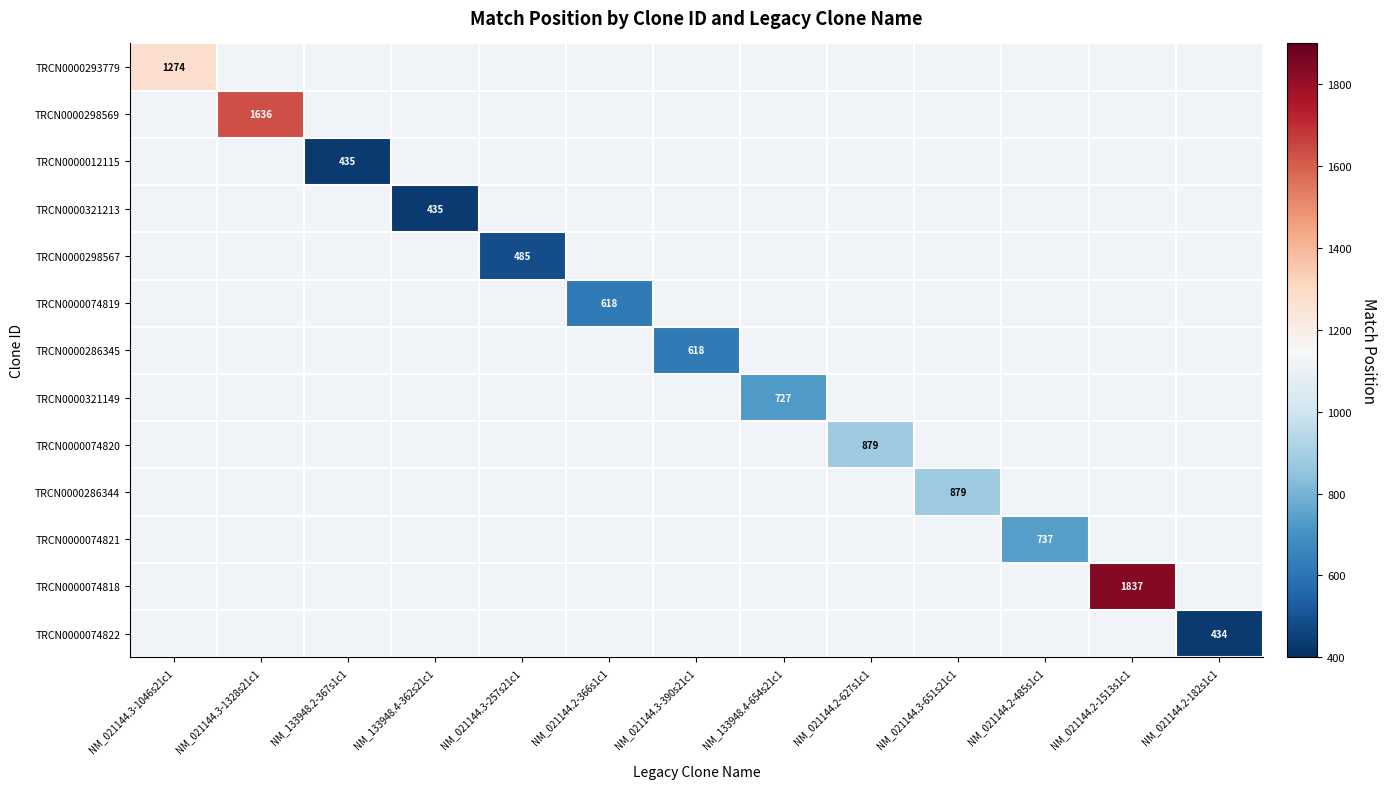

At which category does the chart reach its peak across all series?

NM_021144.2-1513s1c1